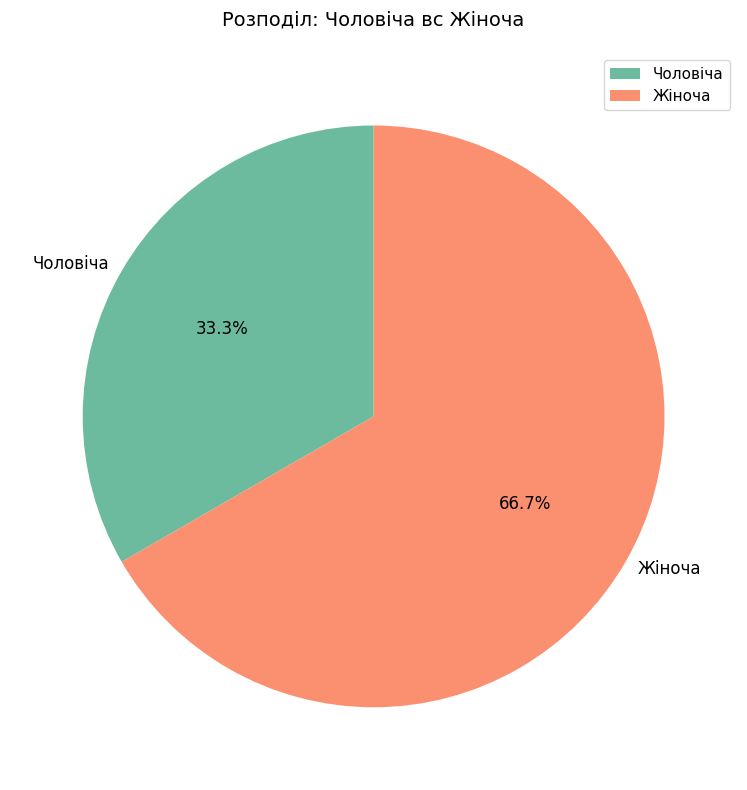

Count the number of slices in the pie.

2